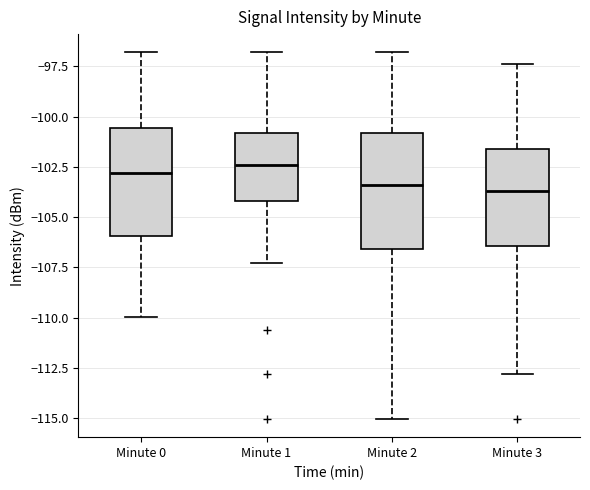

Reading left to right, transcribe this box plot: for each box, give where its median line is, the range the box spans, and where its two whiskers end, as read against the y-axis. The values are not printed on the chart, so give them approximately, as read against the axis.

Minute 0: median -103.0, box -106.0 to -100.5, whiskers -110.0 to -97.0
Minute 1: median -102.5, box -104.0 to -101.0, whiskers -107.5 to -97.0
Minute 2: median -103.5, box -106.5 to -101.0, whiskers -115.0 to -97.0
Minute 3: median -103.5, box -106.5 to -101.5, whiskers -113.0 to -97.5